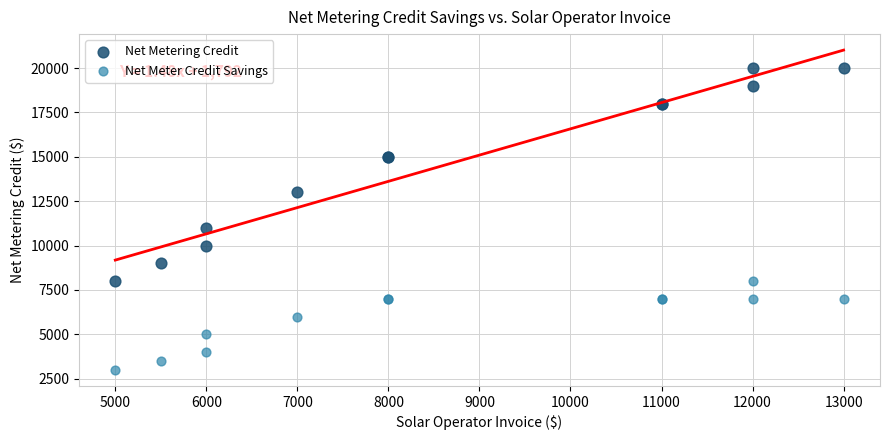

What are all the series names shown in the legend?

Net Metering Credit, Net Meter Credit Savings